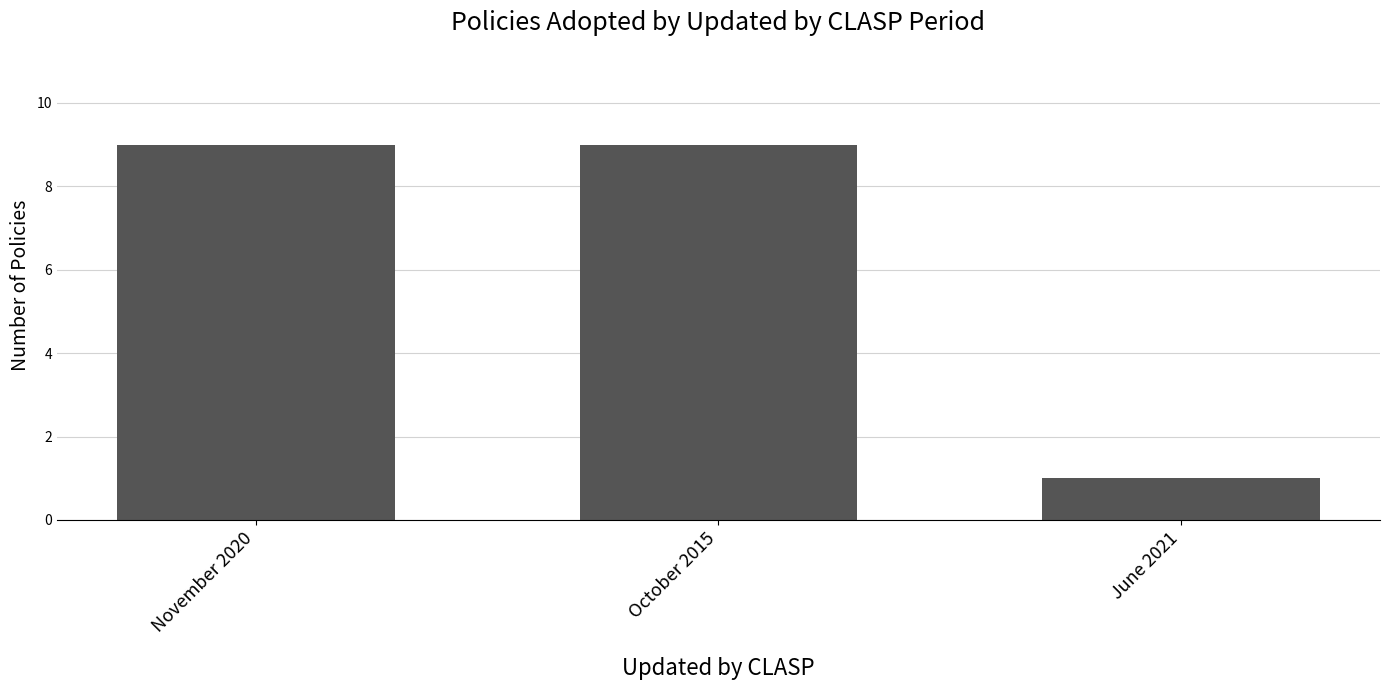

How many bars are there in total?

3